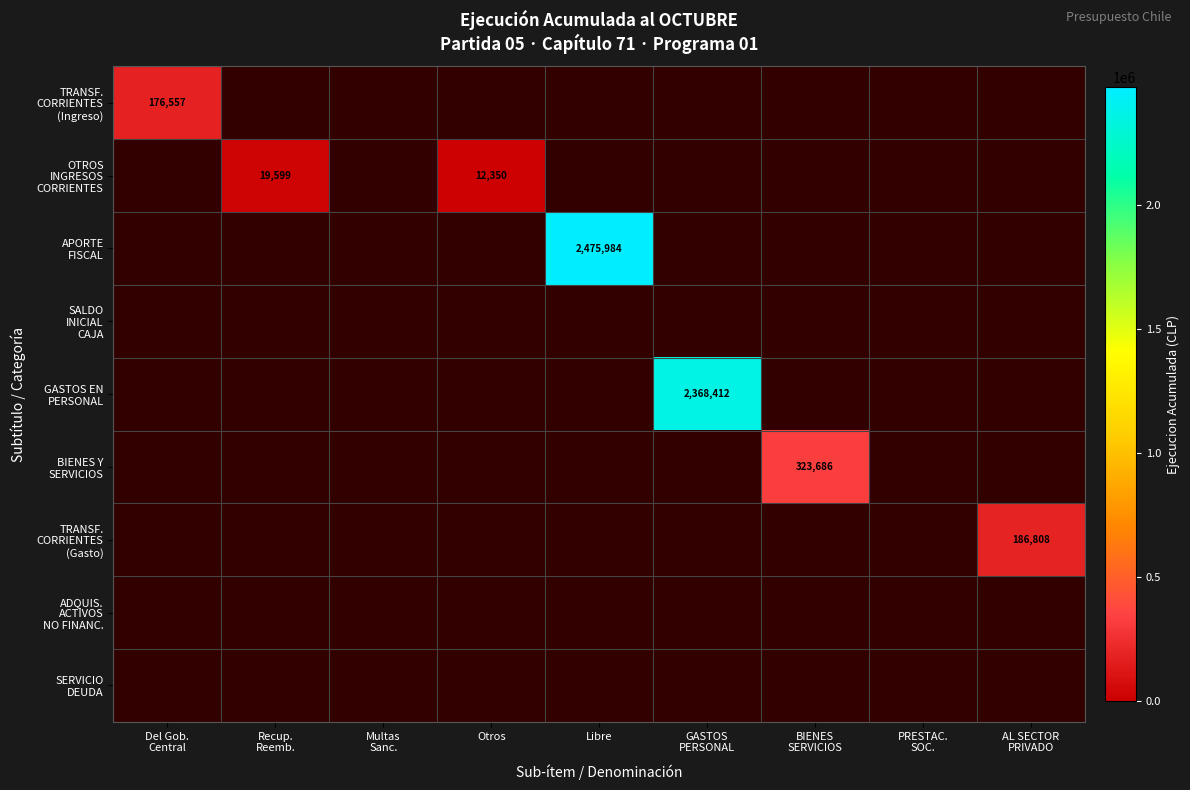

At how many categories does at least one series exceed 423874?

2